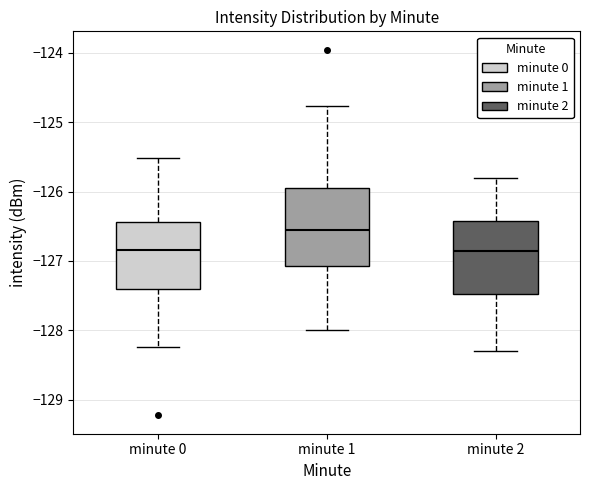

Reading left to right, transcribe this box plot: for each box, give where its median line is, the range the box spans, and where its two whiskers end, as read against the y-axis. The values are not printed on the chart, so give them approximately, as read against the axis.

minute 0: median -126.8, box -127.4 to -126.4, whiskers -128.2 to -125.5
minute 1: median -126.5, box -127.1 to -125.9, whiskers -128.0 to -124.8
minute 2: median -126.8, box -127.5 to -126.4, whiskers -128.3 to -125.8